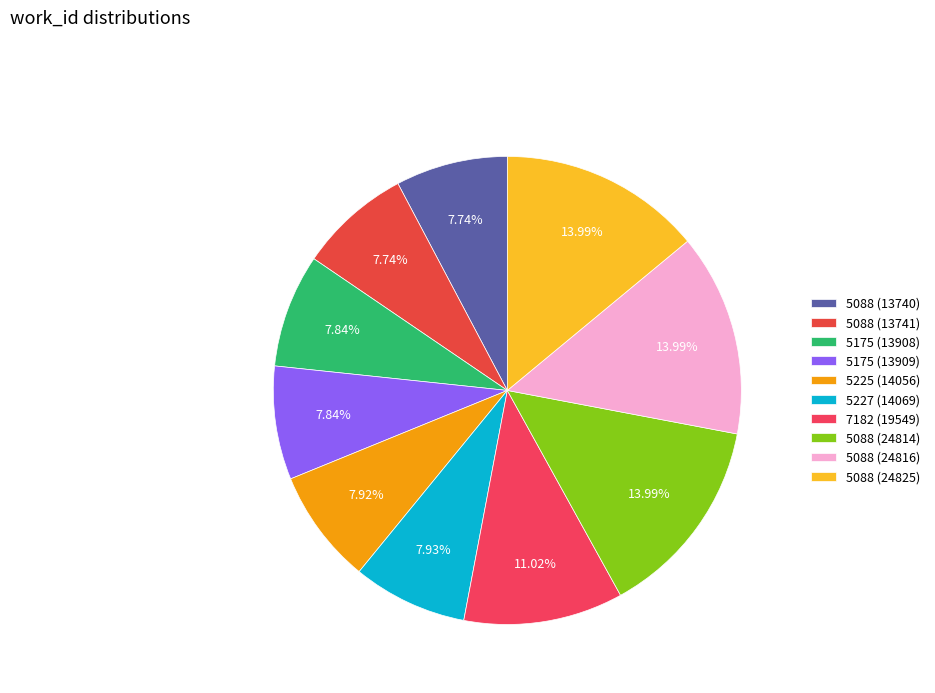

To the nearest percent, what portion does 5088 (24816) represent?

14%